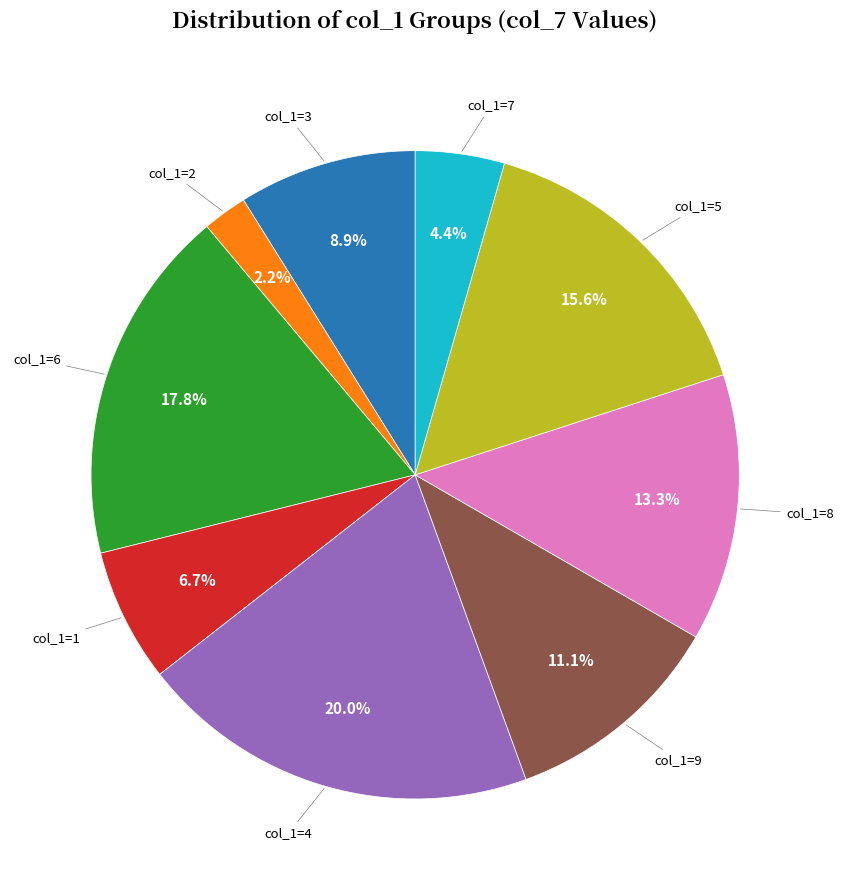

Does any single category account for the majority?

No